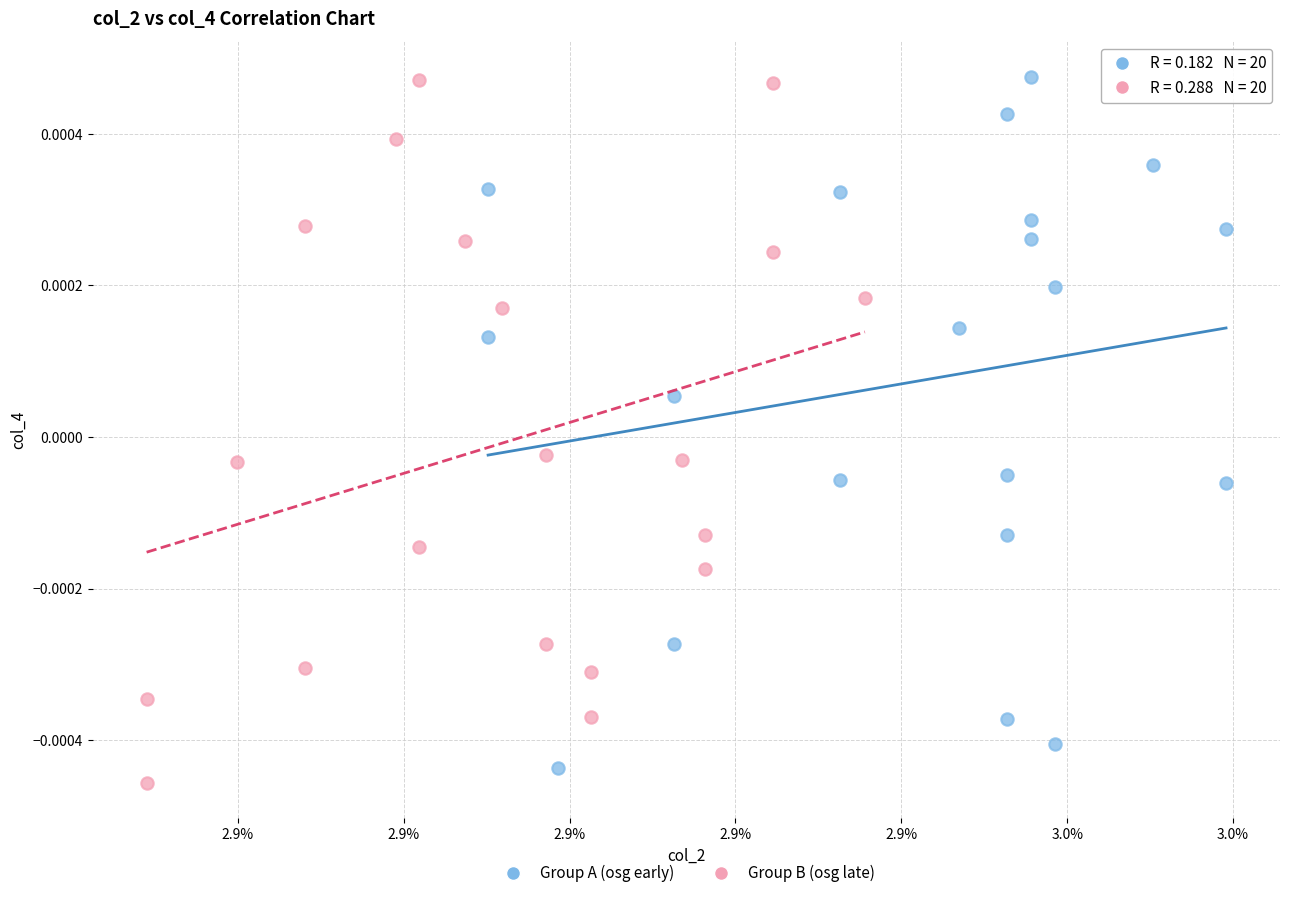

What are all the series names shown in the legend?

Group A (osg early), Group B (osg late)